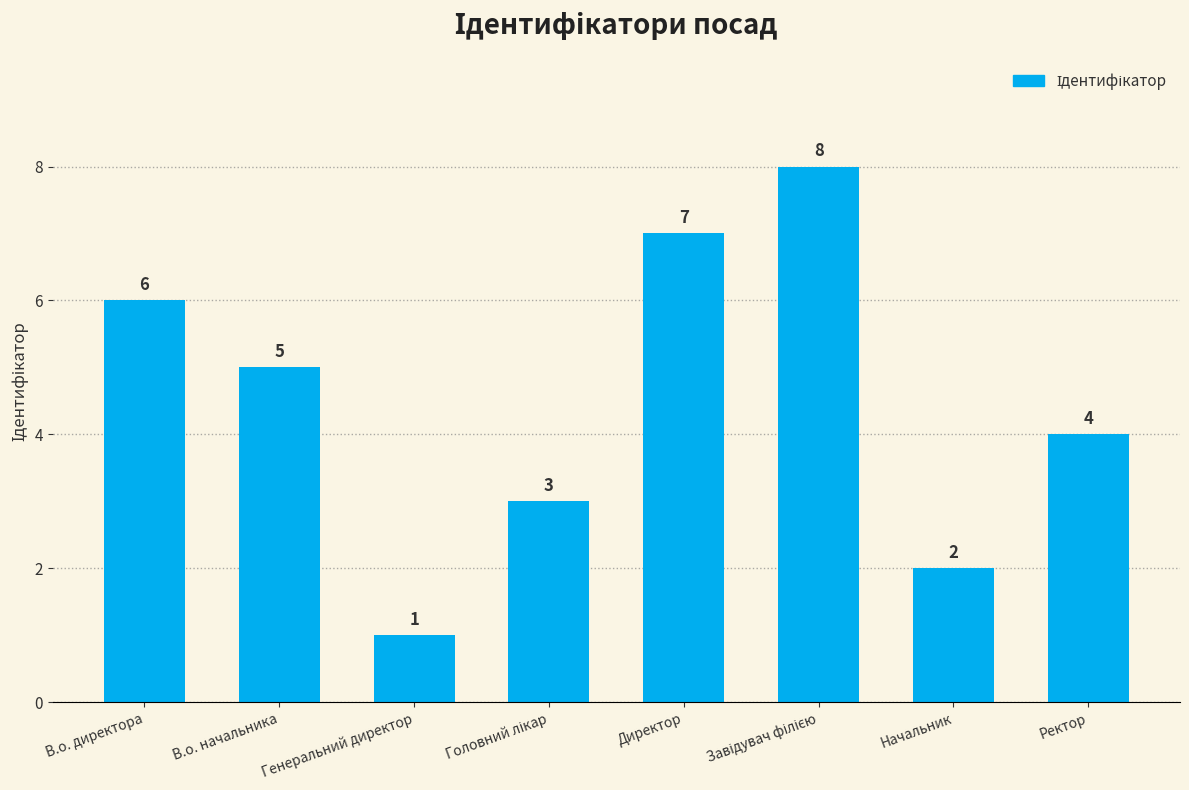

What is the minimum value shown in the chart?

1